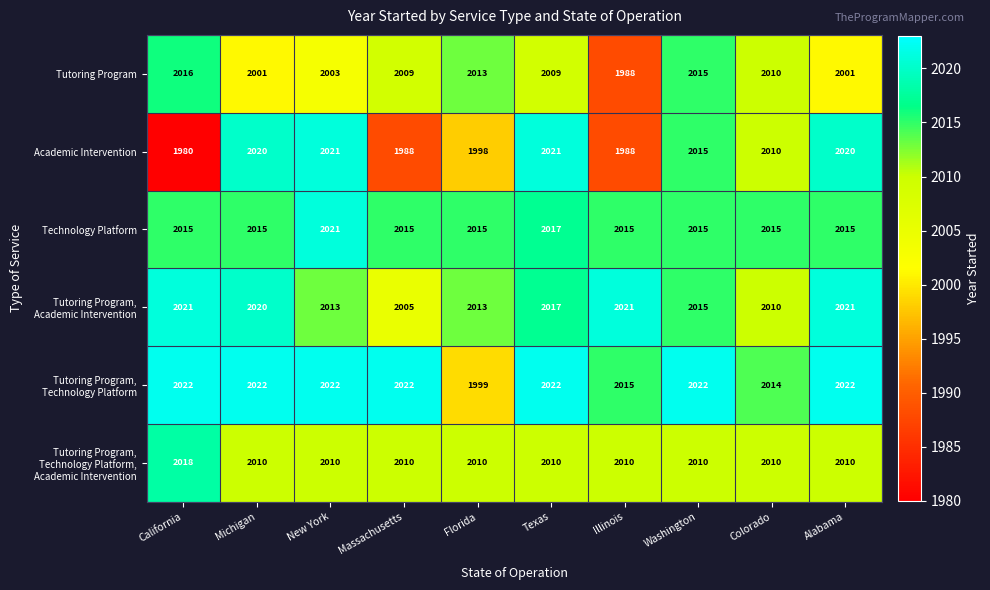

What is the difference between the maximum and second lowest values in the Academic Intervention series?

33